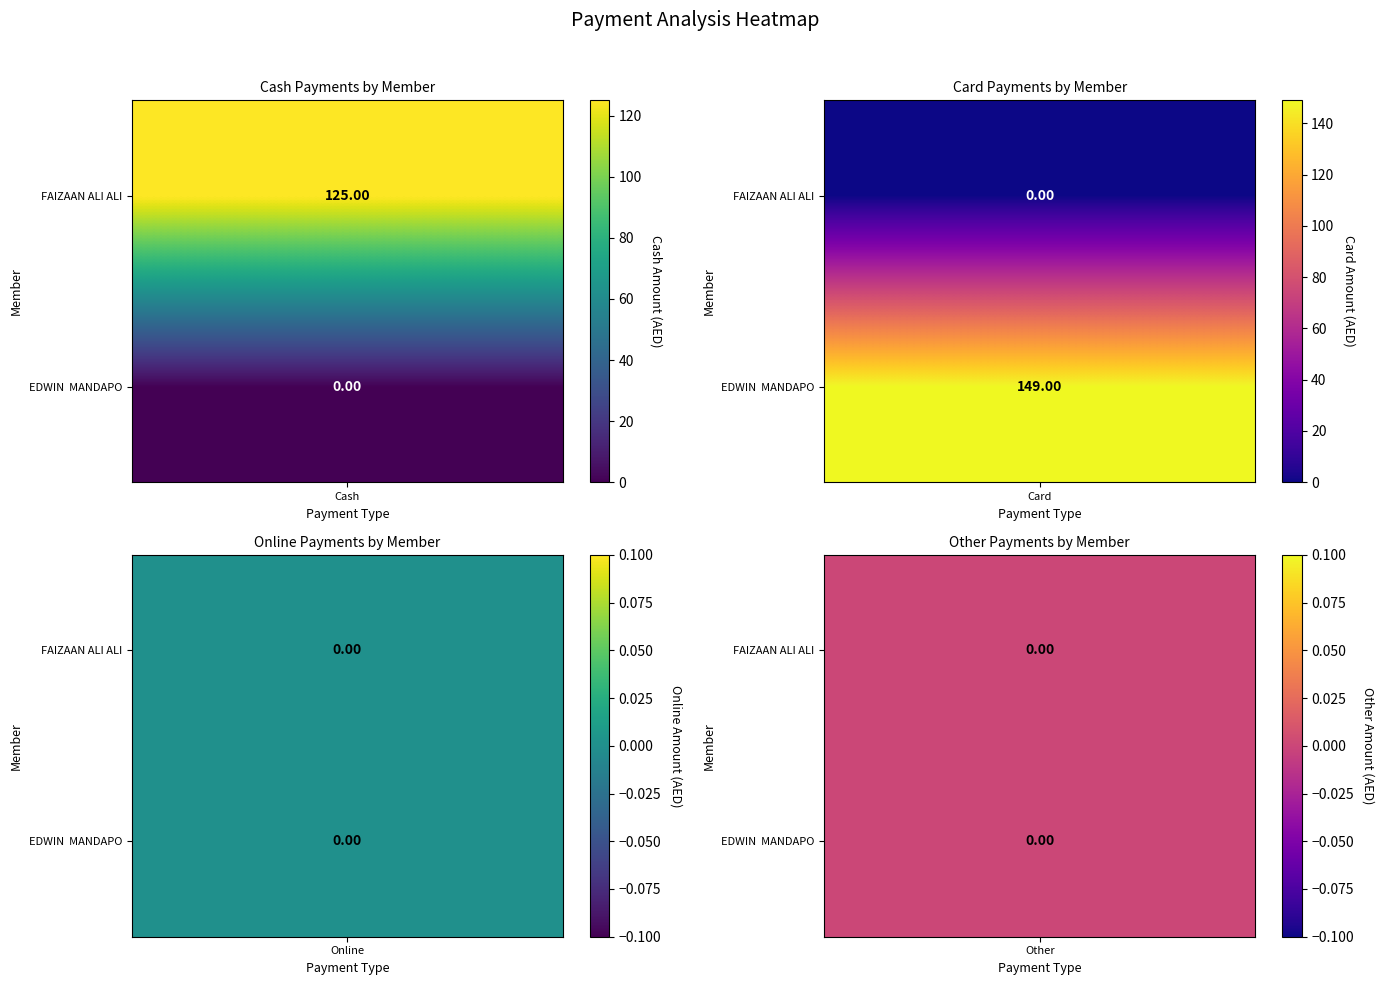

Between 2 and EDWIN  MANDAPO, which is larger?

2